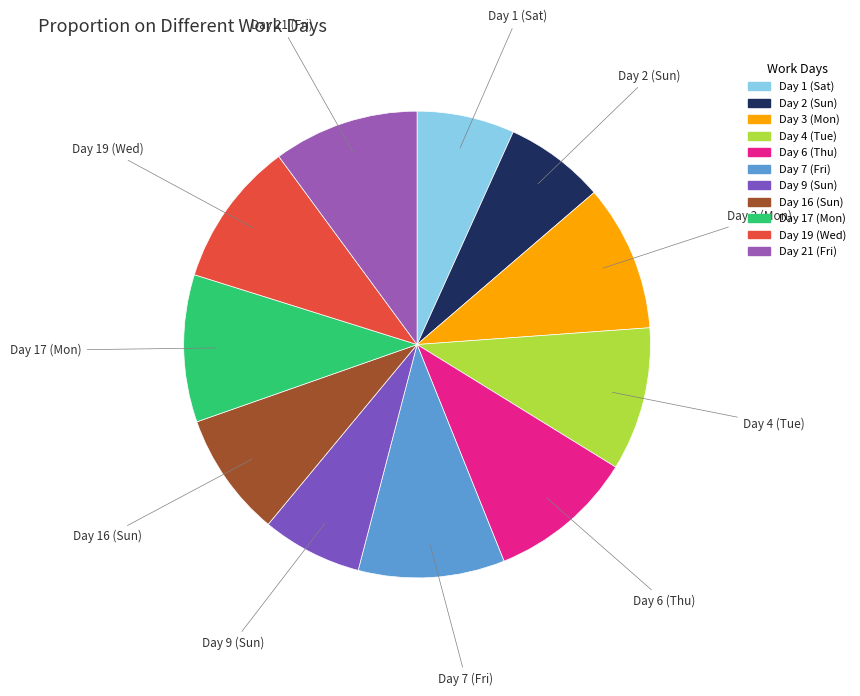

Does Day 9 (Sun) represent more than half of the total?

No